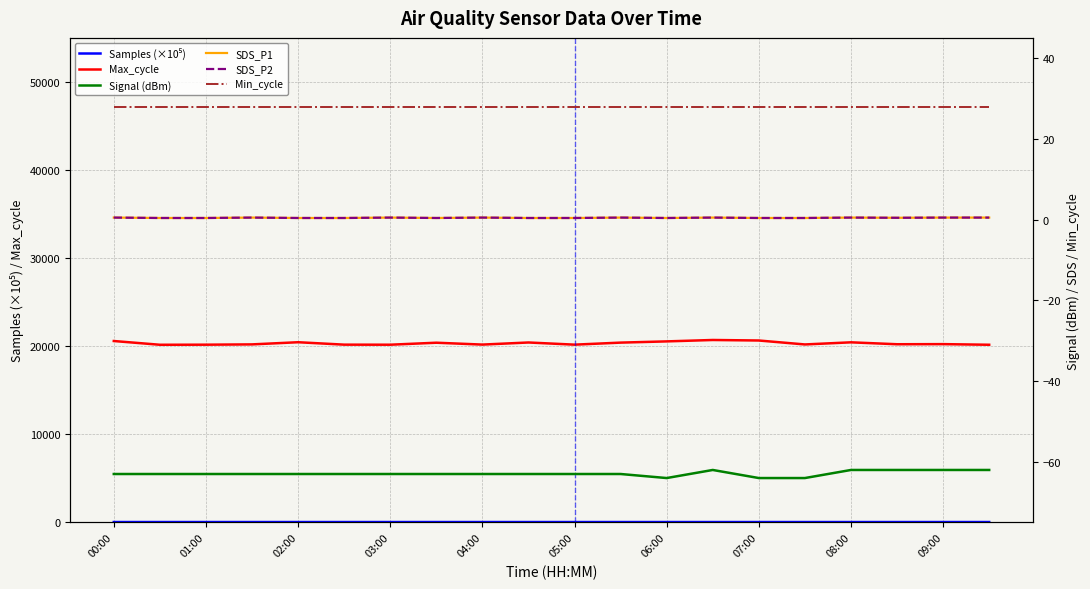

Where is the first local maximum for SDS_P2?

03:00